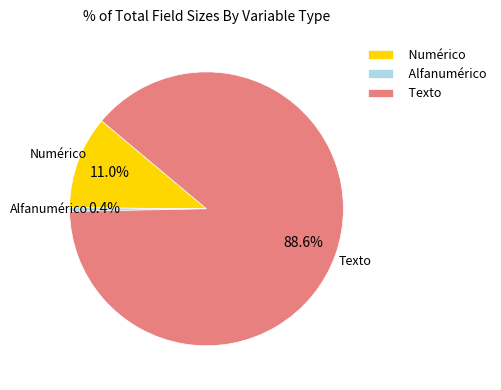

What is the smallest slice in the pie chart?

Alfanumérico